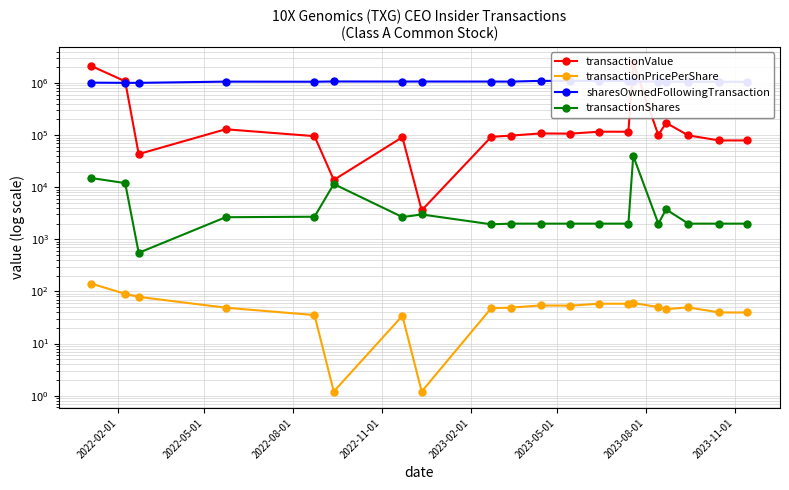

How many interior local peaks does the transactionPricePerShare series have?

5